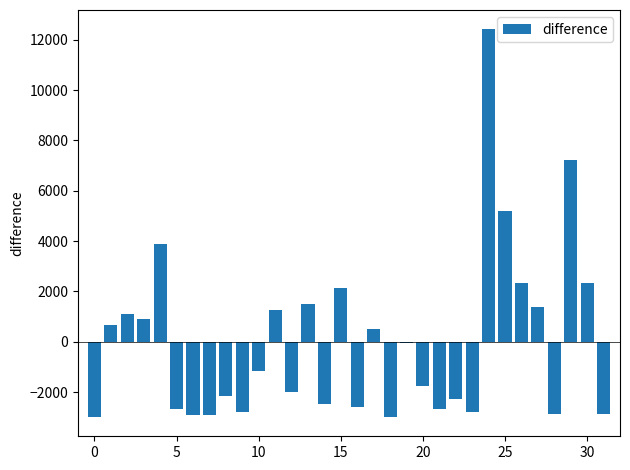

How many values exceed -1176?

15